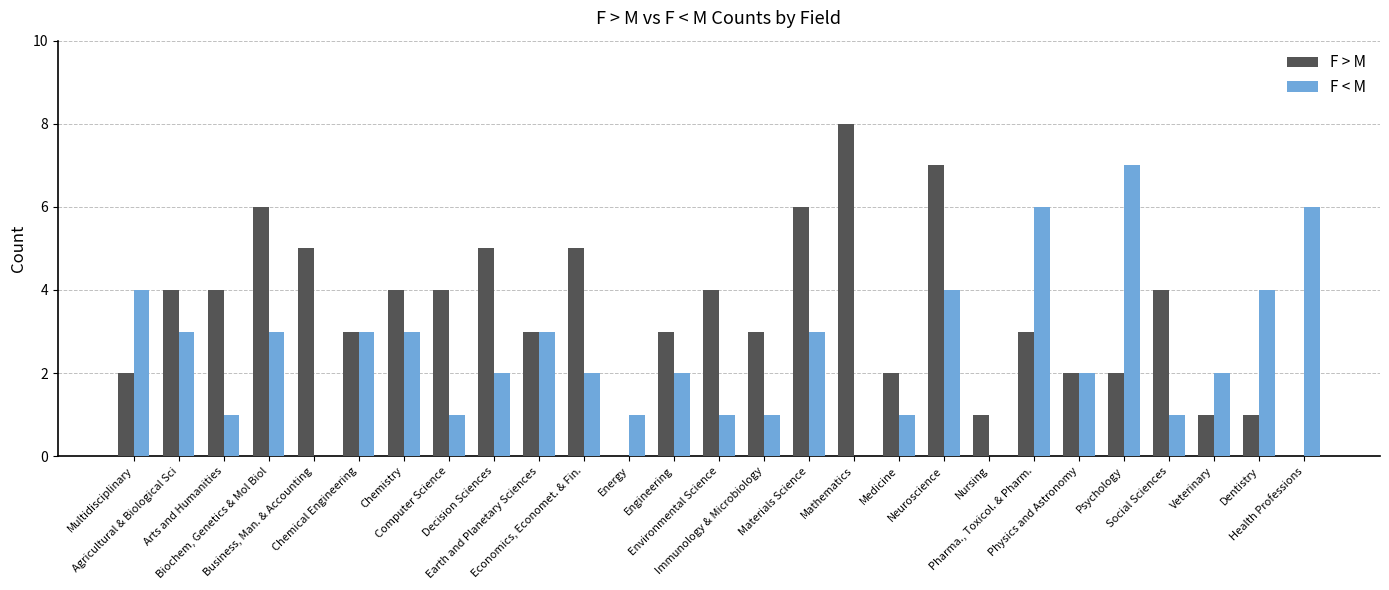

What is the sum of all F > M values?

92